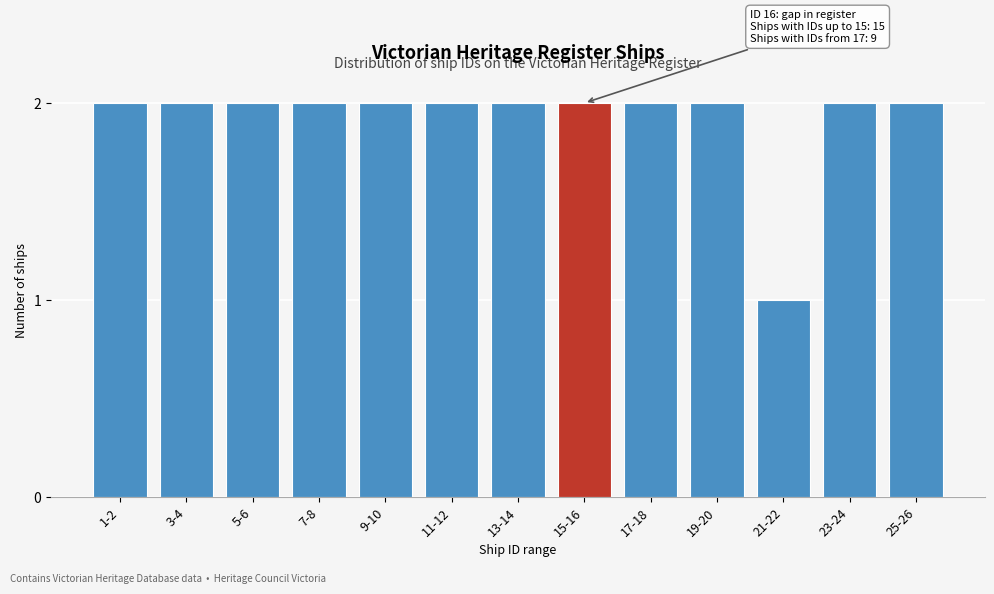

Reading left to right, transcribe all the data shown in this chart.

2	2	2	2	2	2	2	2	2	2	1	2	2